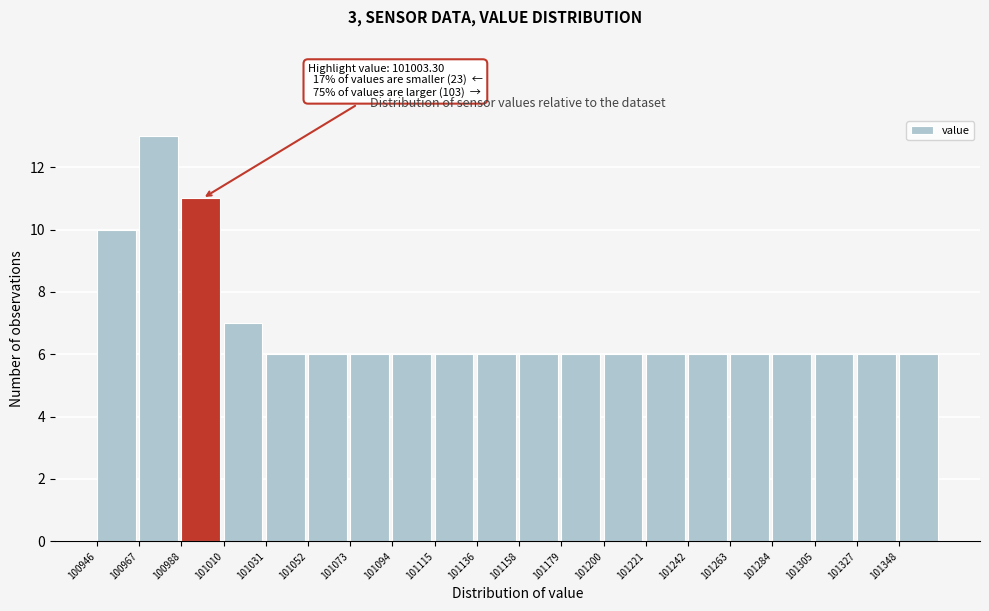

Over which range of the x-axis is the bar tallest?

100965 to 100990